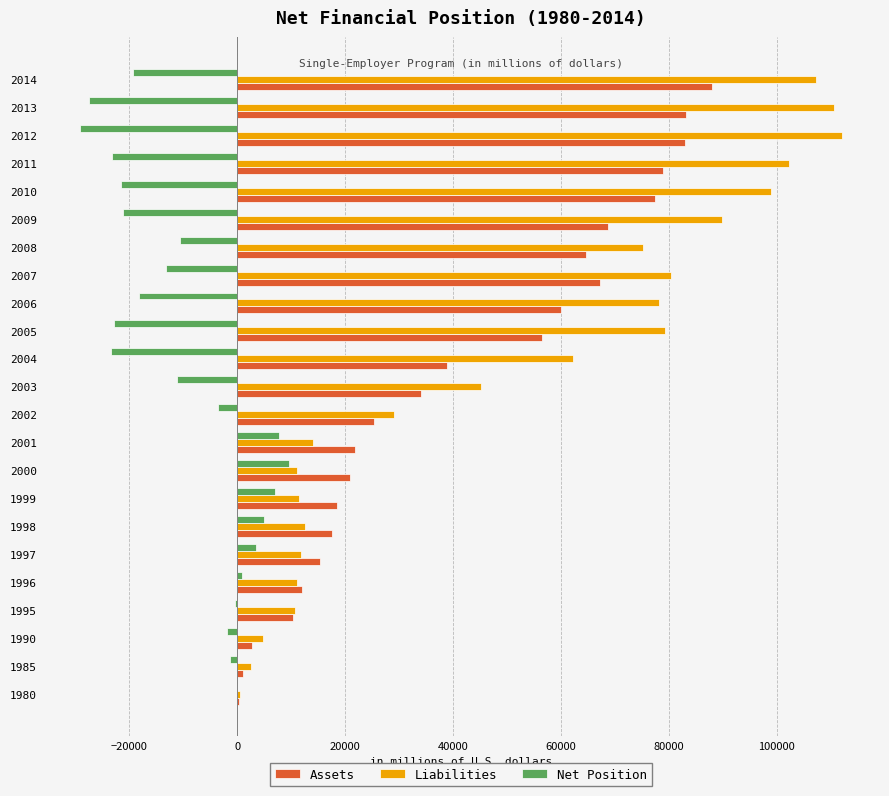

What is the greatest value displayed?

112115.0